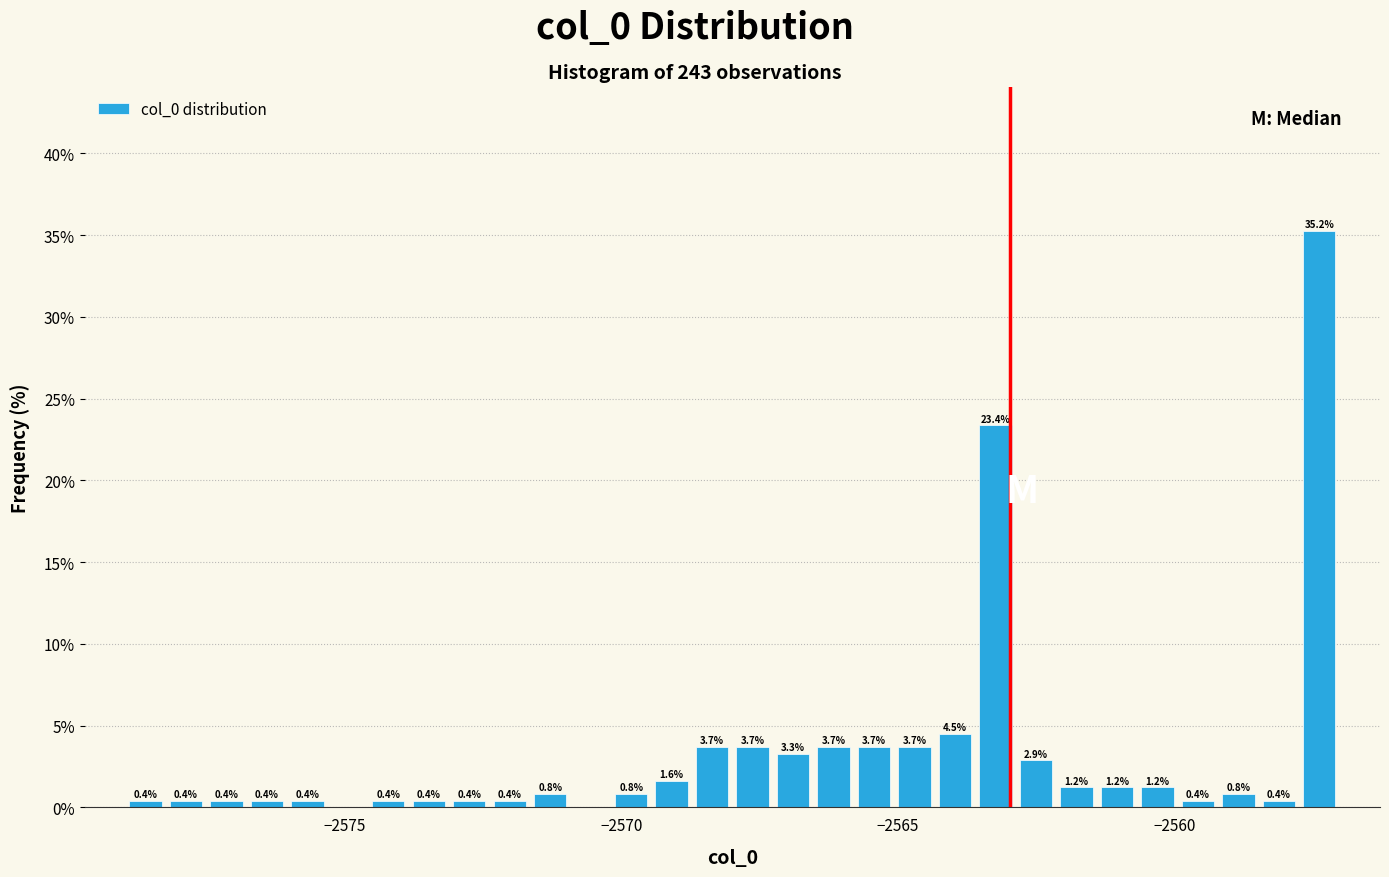

Read against the x-axis, roughly where is the centre of the tallest bar?

-2557.5